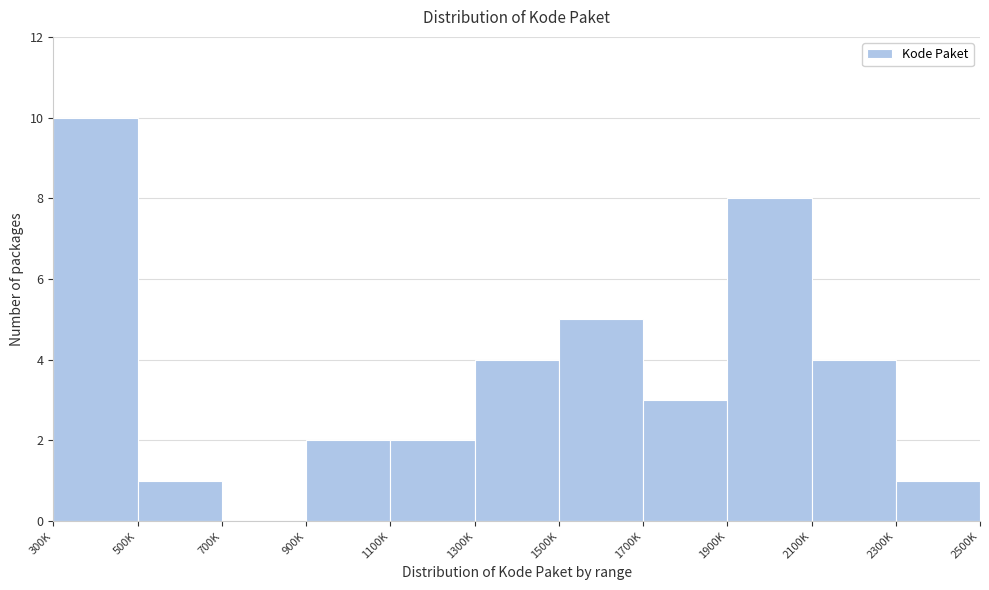

Reading left to right, list all the values displayed in this chart.

300K=10	500K=1	700K=0	900K=2	1100K=2	1300K=4	1500K=5	1700K=3	1900K=8	2100K=4	2300K=1